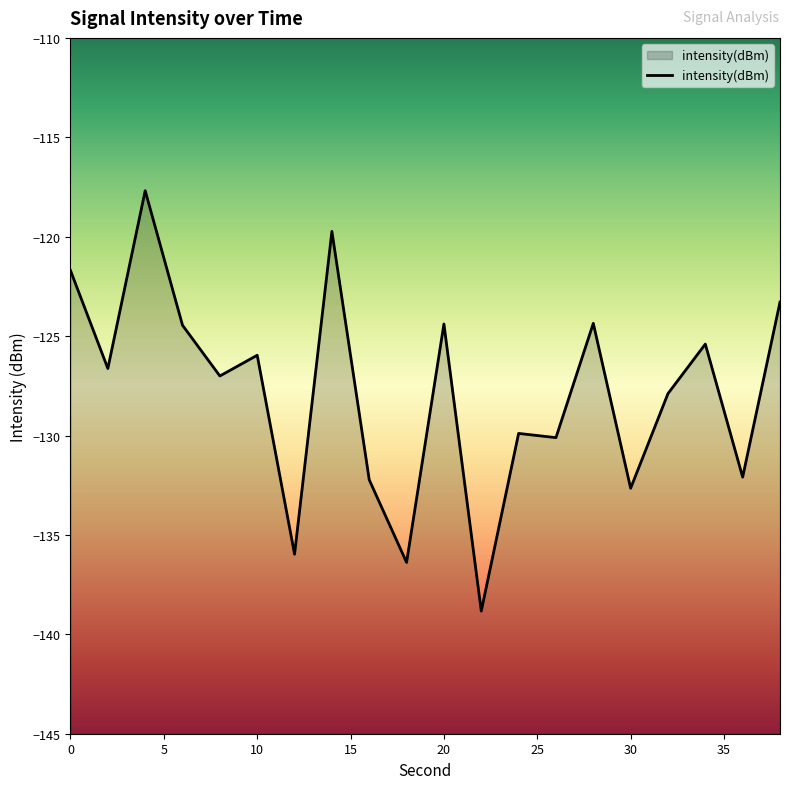

Count the number of data series in this chart.

1